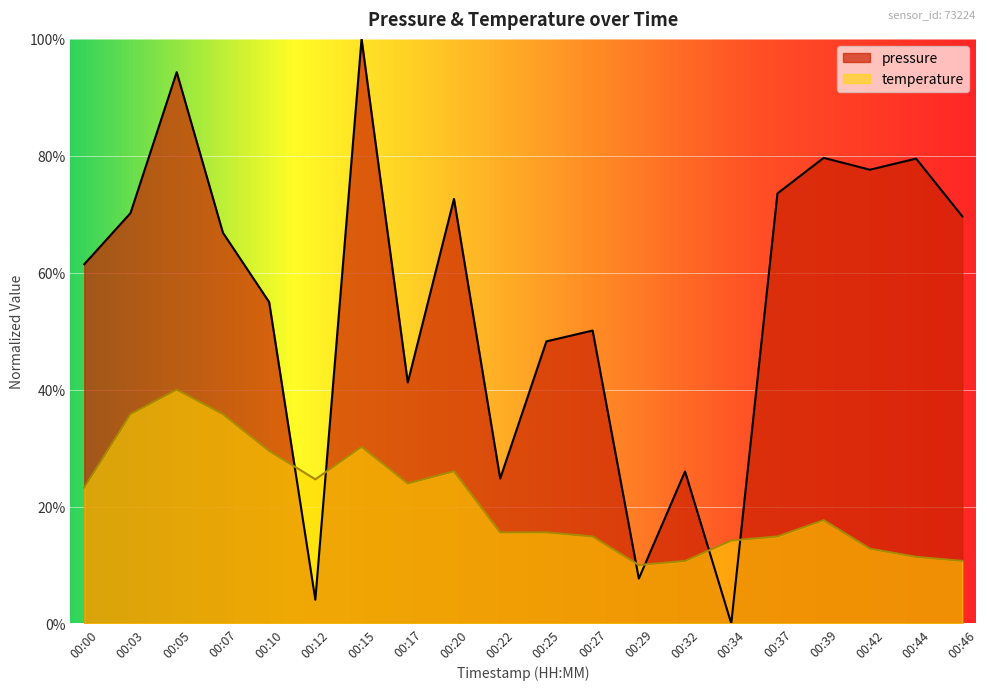

What is the value of the pressure point at the 4th from the left?

0.7